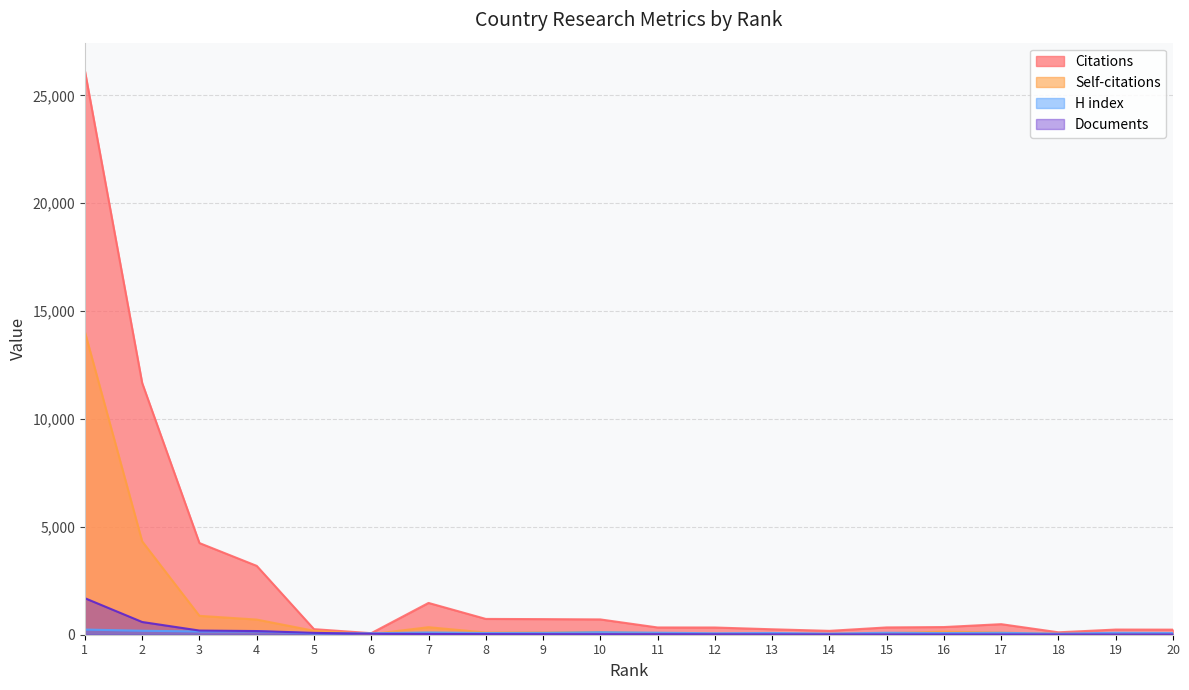

Which series ends up on top after the final intersection of Documents and H index?

H index